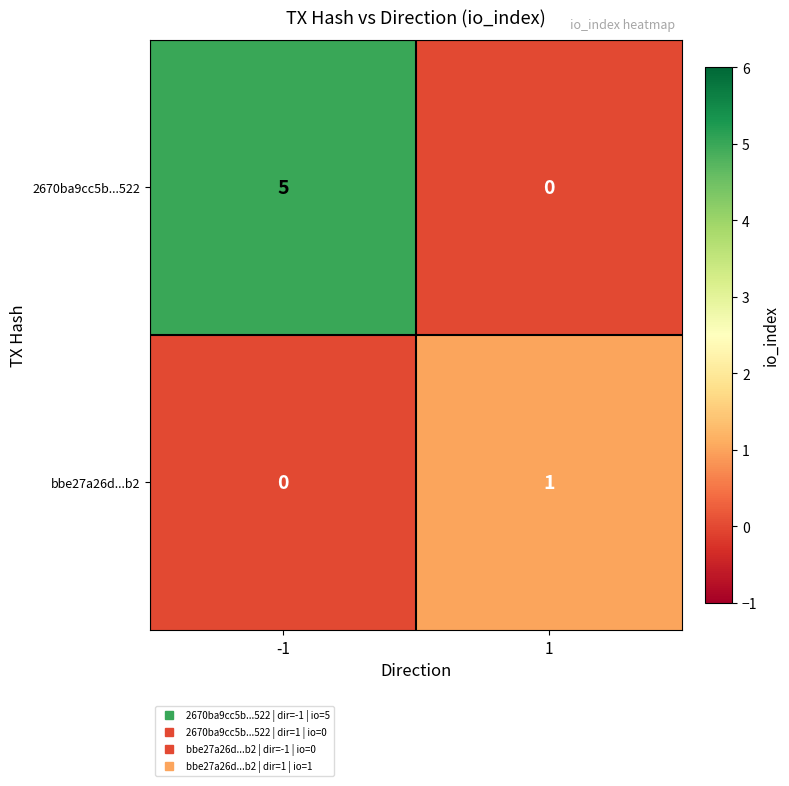

At -1, list the series in order from largest to smallest.

2670ba9cc5b...522, bbe27a26d...b2